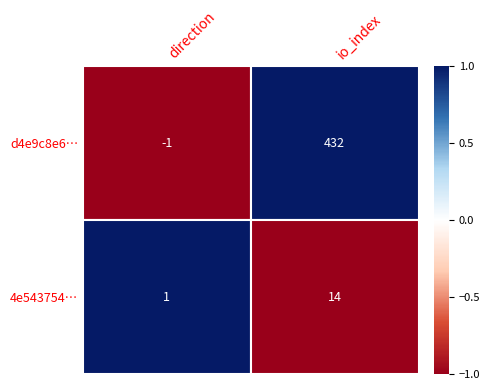

Count the number of categories in the chart.

2